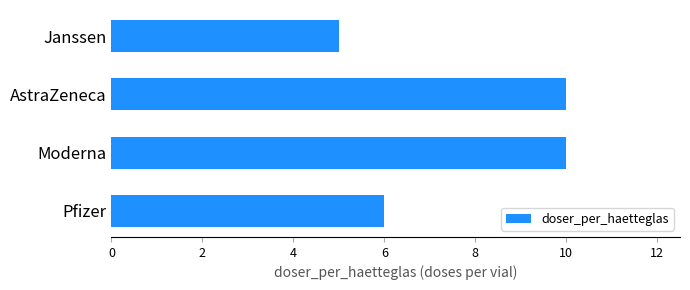

What is the difference between the values at Moderna and Janssen?

5